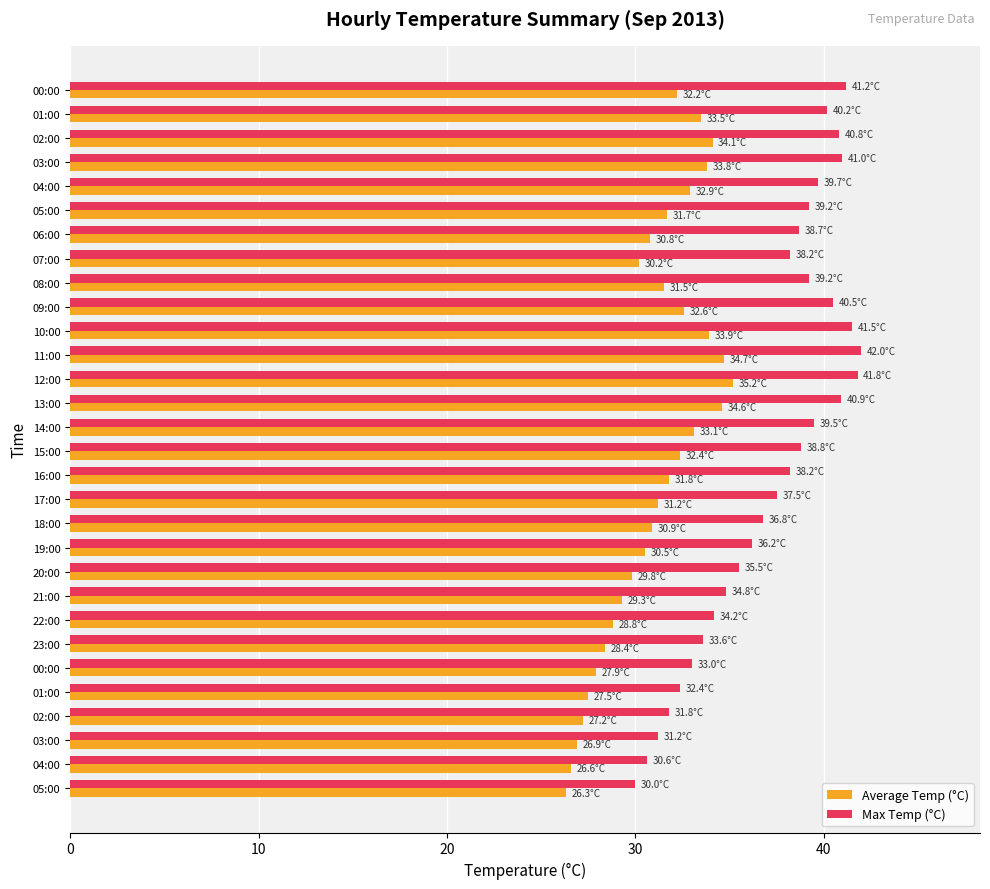

List the series in order of their overall mean, lowest first.

Average Temp (°C), Max Temp (°C)